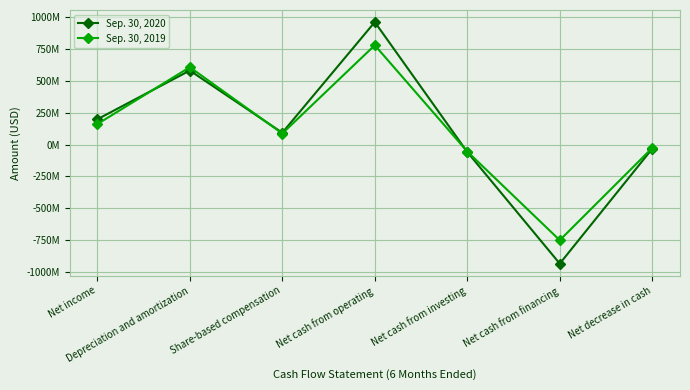

What are all the series names shown in the legend?

Sep. 30, 2020, Sep. 30, 2019